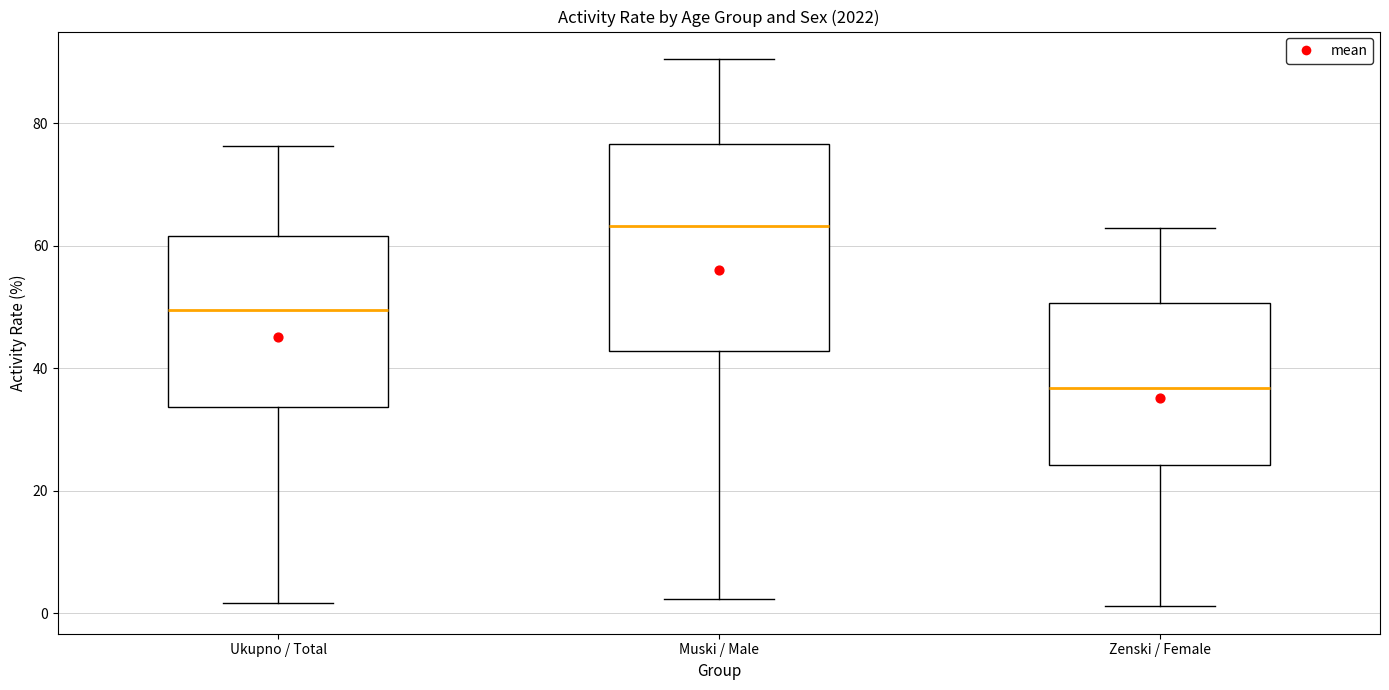

Reading left to right, read every box against the y-axis: the position of its median line, the range the box covers, and the ends of its whiskers. The values are not printed on the chart, so give them approximately, as read against the axis.

Ukupno / Total: median 50, box 34 to 62, whiskers 2 to 76
Muski / Male: median 64, box 42 to 76, whiskers 2 to 90
Zenski / Female: median 36, box 24 to 50, whiskers 2 to 62